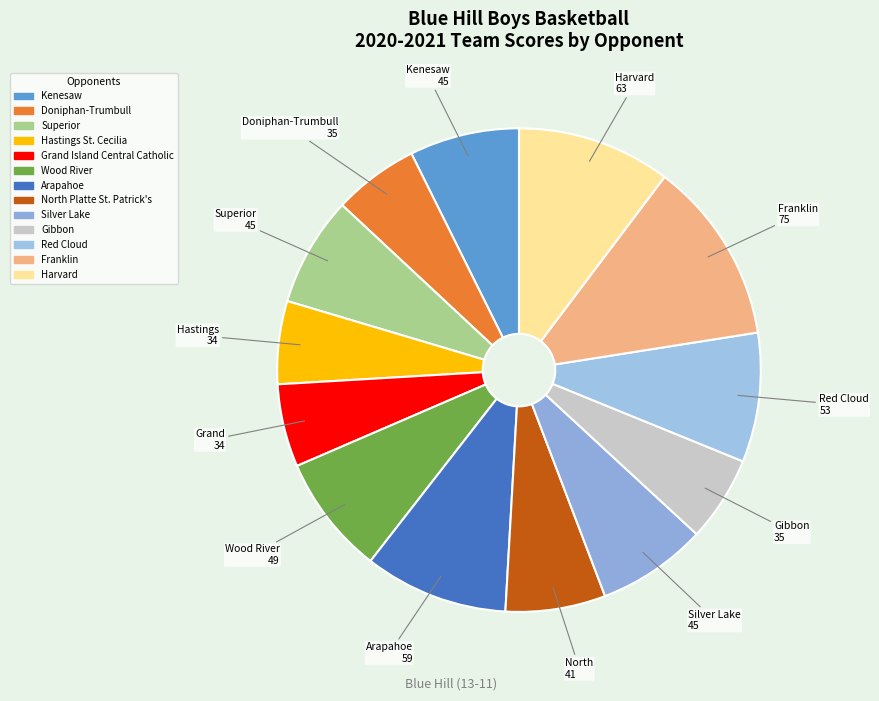

What percentage is NOT represented by Gibbon?

94.3%